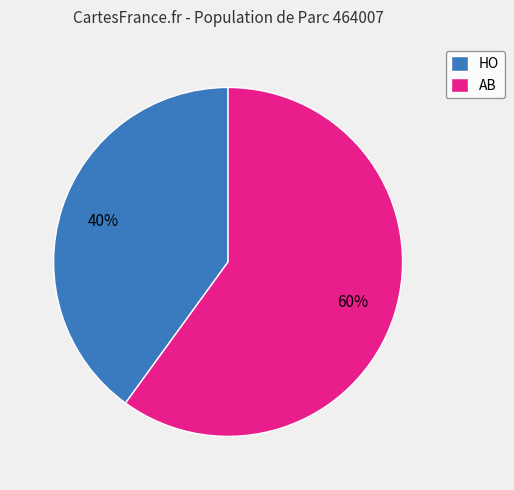

Do AB and HO together represent more than half of the pie?

Yes